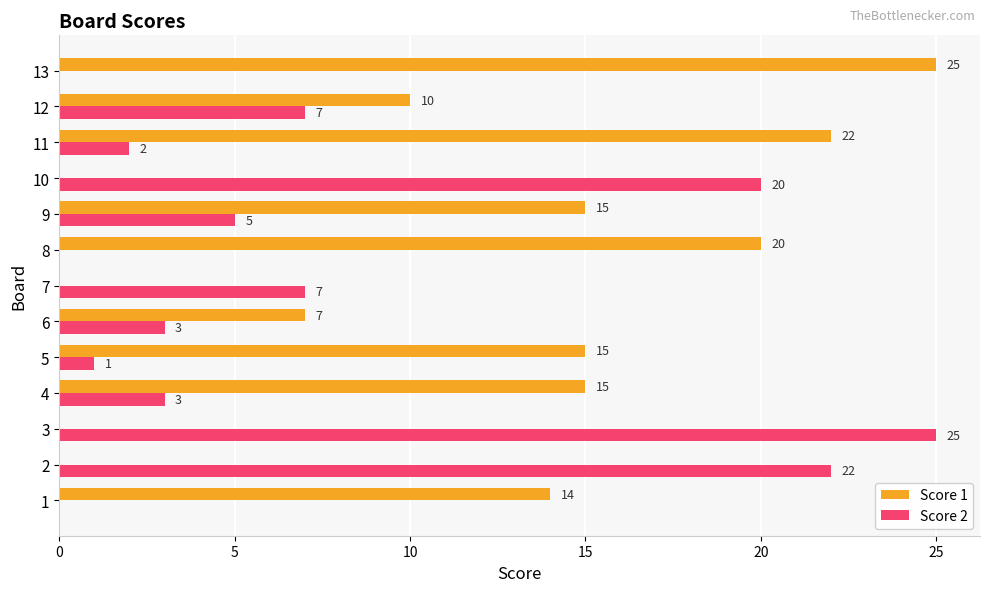

Which series changed the most between 4 and 8?

Score 1